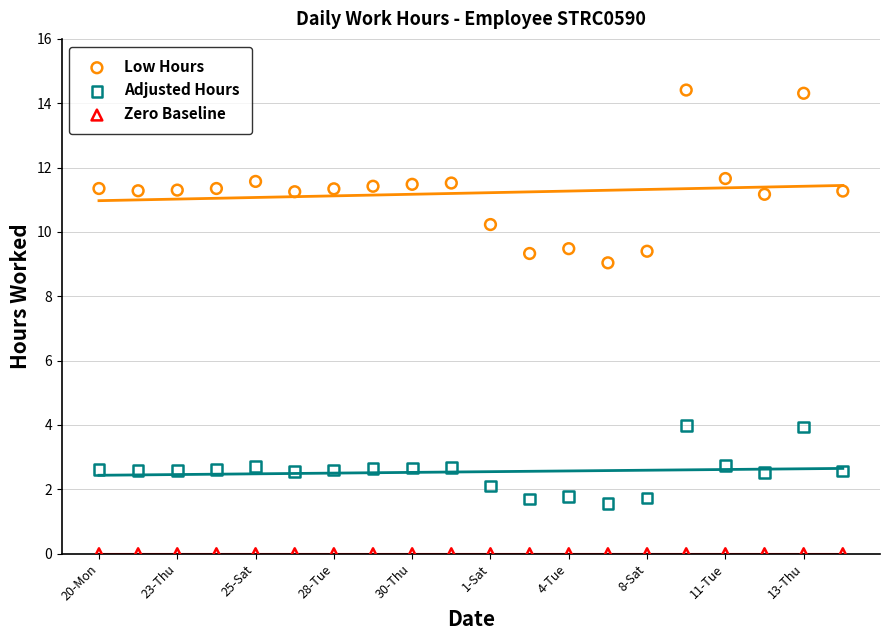

Which series reaches the maximum Y coordinate?

Low Hours